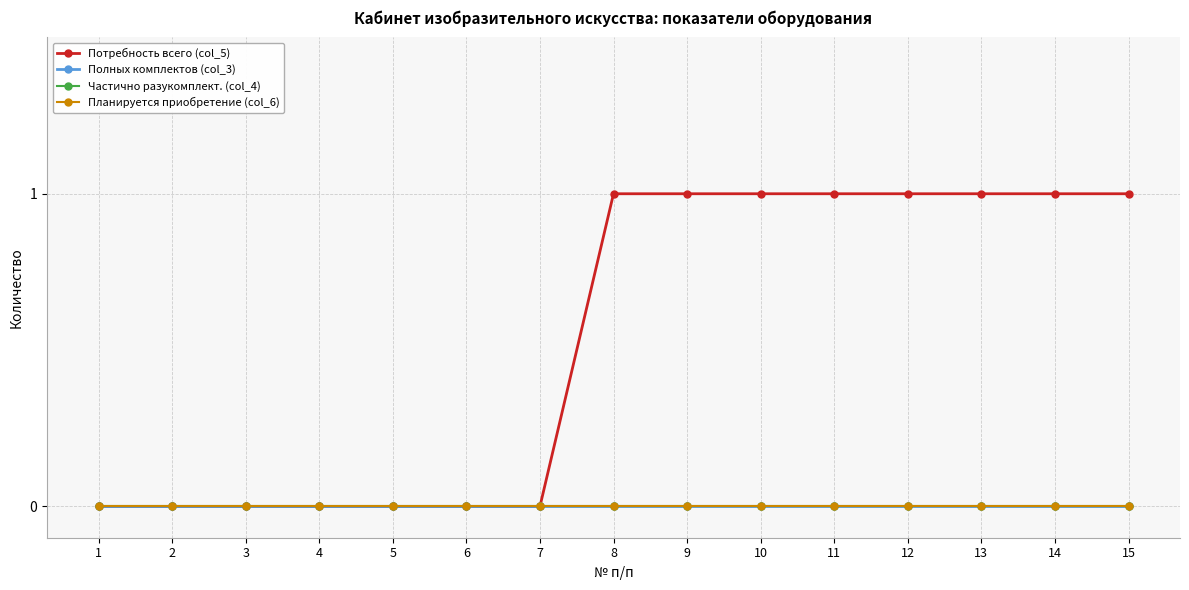

Rank the series at 7 from highest to lowest value.

Потребность всего (col_5), Полных комплектов (col_3), Частично разукомплект. (col_4), Планируется приобретение (col_6)